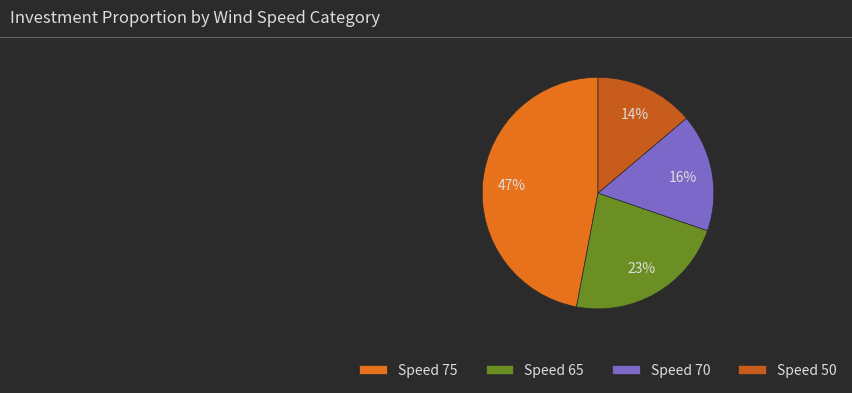

Which category has the smallest portion of the pie?

Speed 50